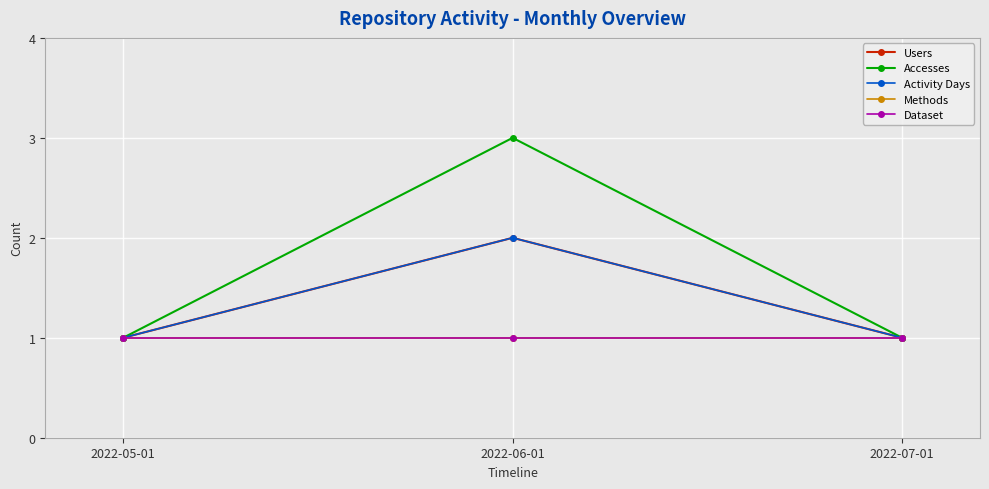

At how many categories does at least one series exceed 2?

1